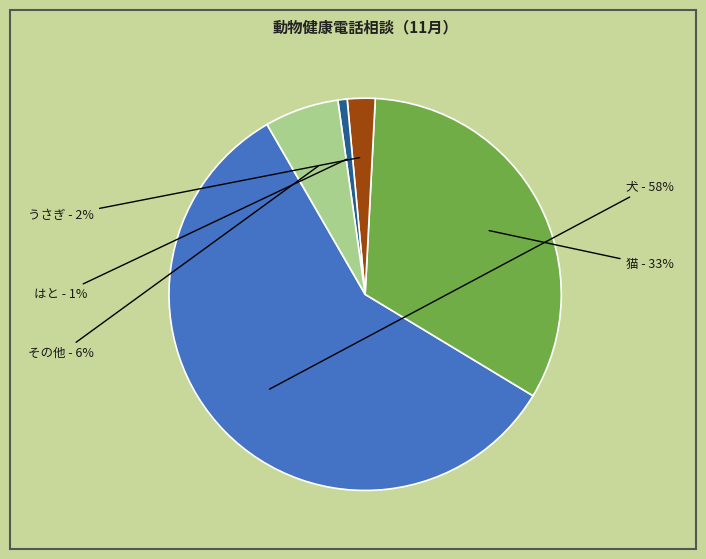

The はと slice represents 7% of the pie. True or false?

False